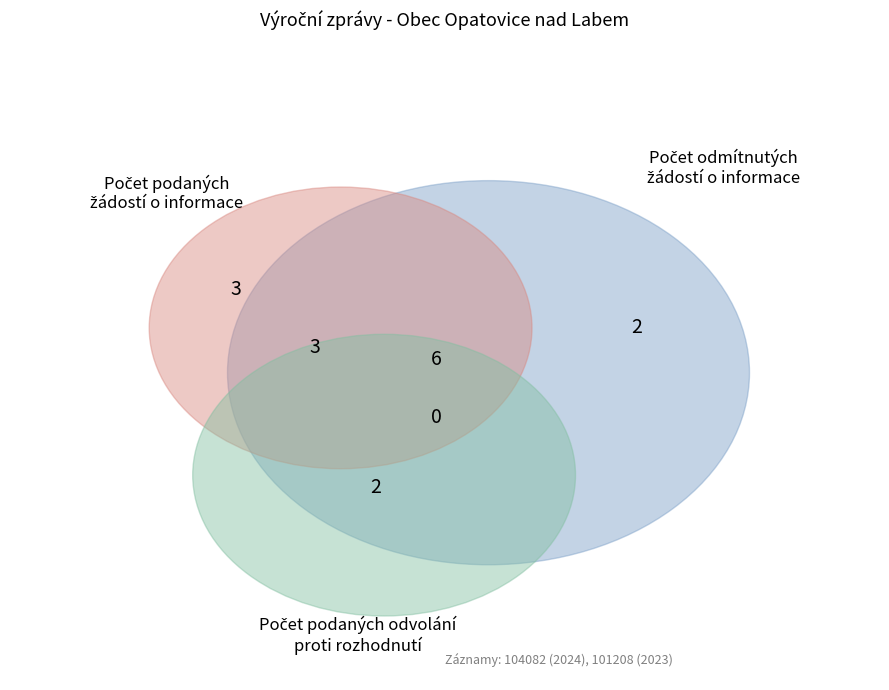

What is the spread (max minus min) of values at 104082?

1